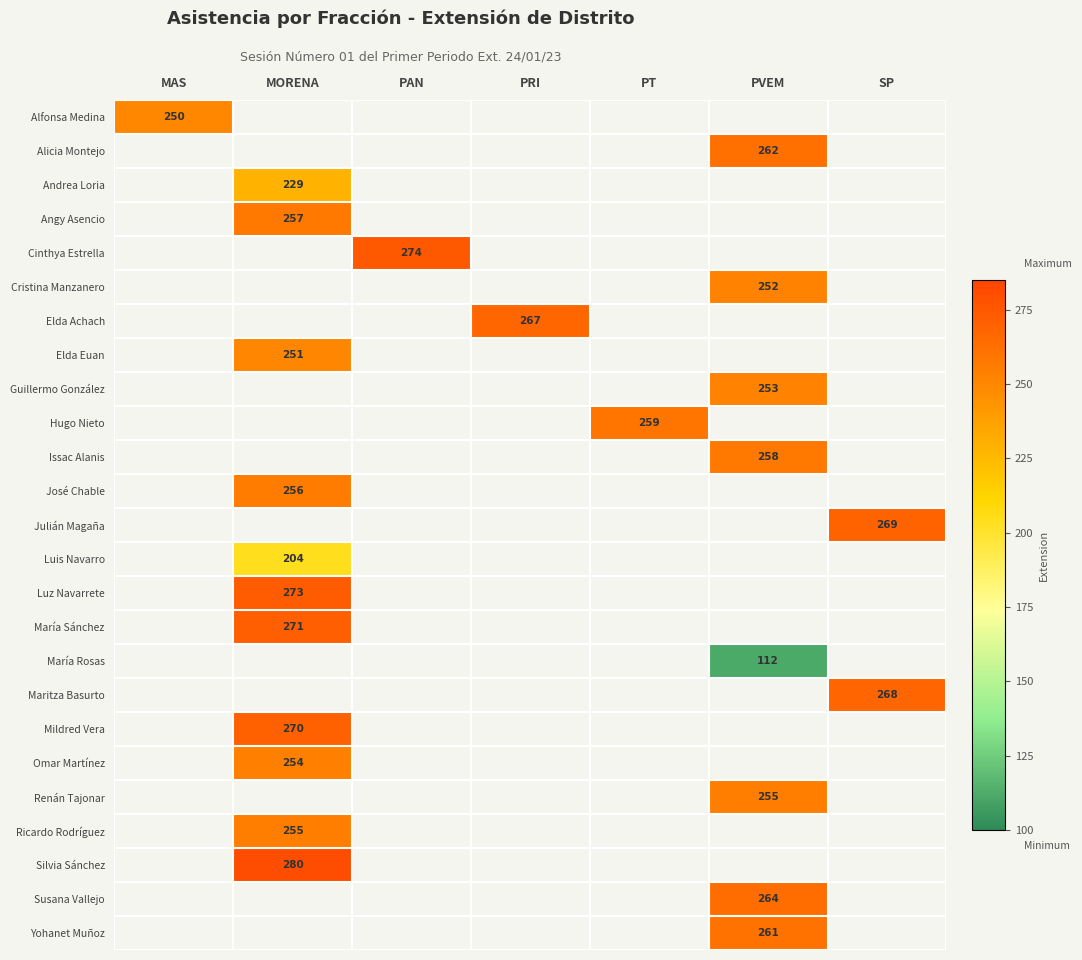

How many categories are shown in the chart?

7